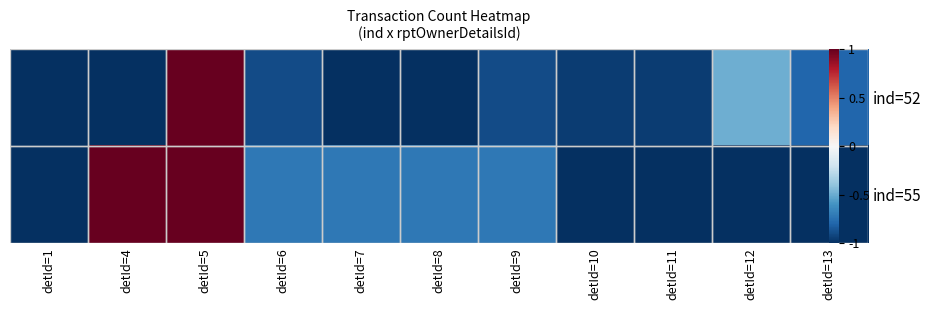

List the labels in order of ind=55 value, largest first.

detId=4, detId=5, detId=6, detId=7, detId=8, detId=9, detId=1, detId=10, detId=11, detId=12, detId=13